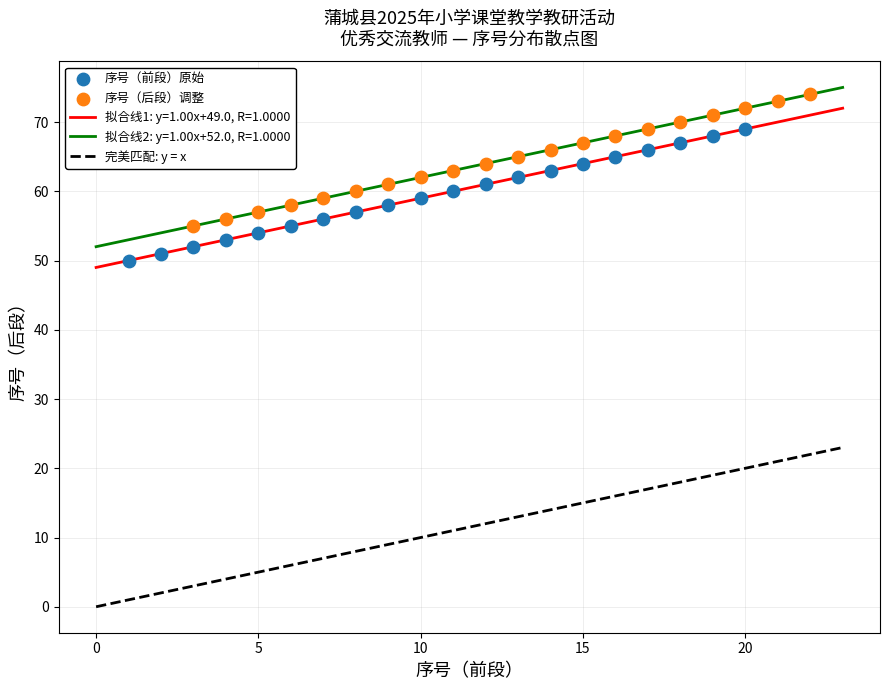

Which series reaches the maximum Y coordinate?

序号（后段）调整